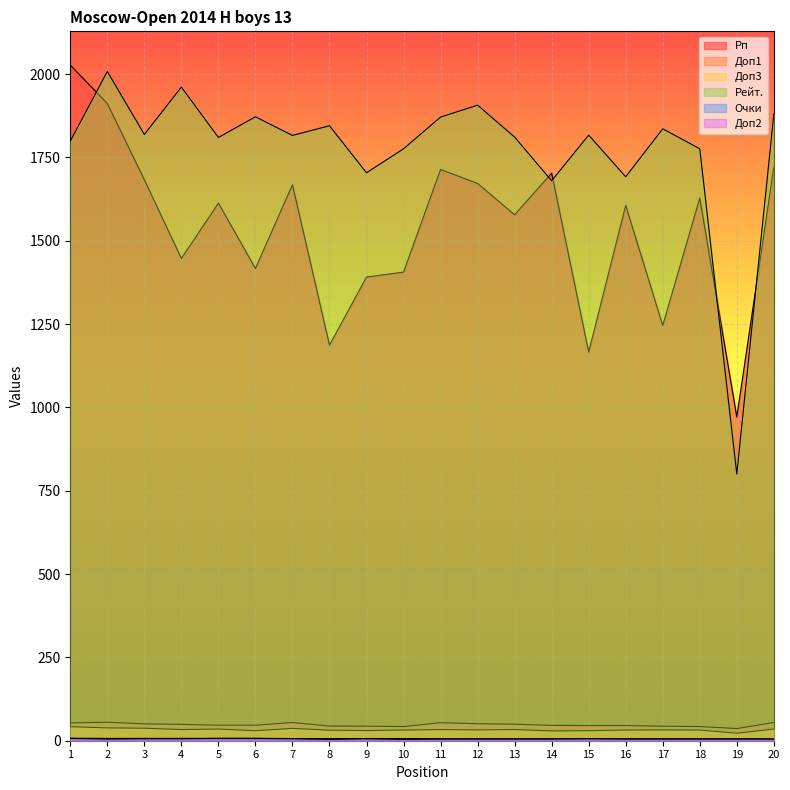

At 15, list the series in order from smallest to largest.

Очки, Доп2, Доп3, Доп1, Рп, Рейт.